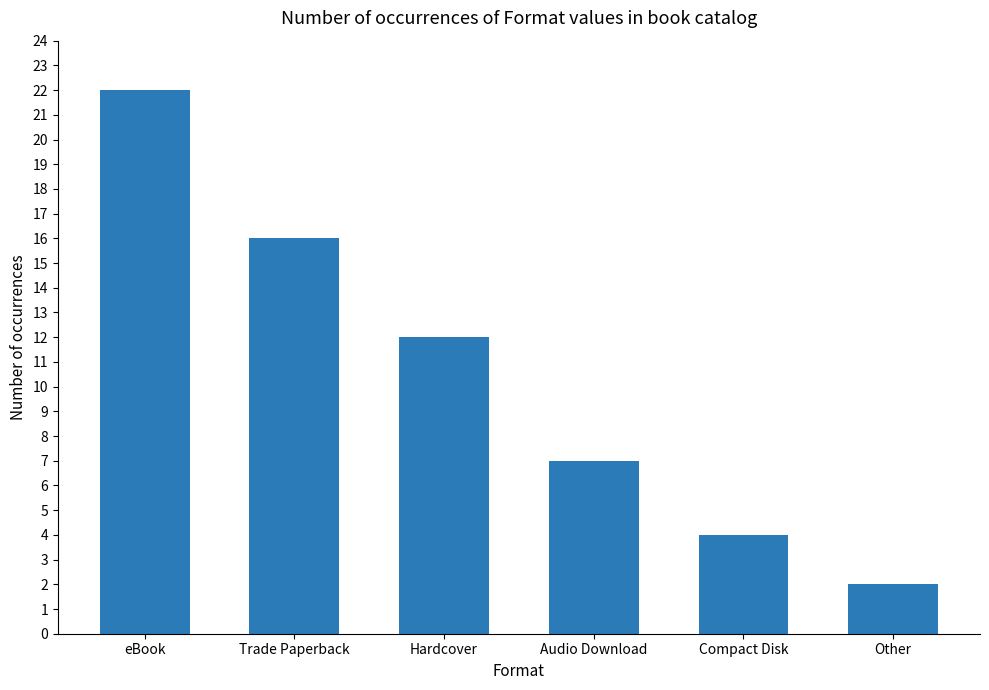

List the labels in order of value, smallest first.

Other, Compact Disk, Audio Download, Hardcover, Trade Paperback, eBook